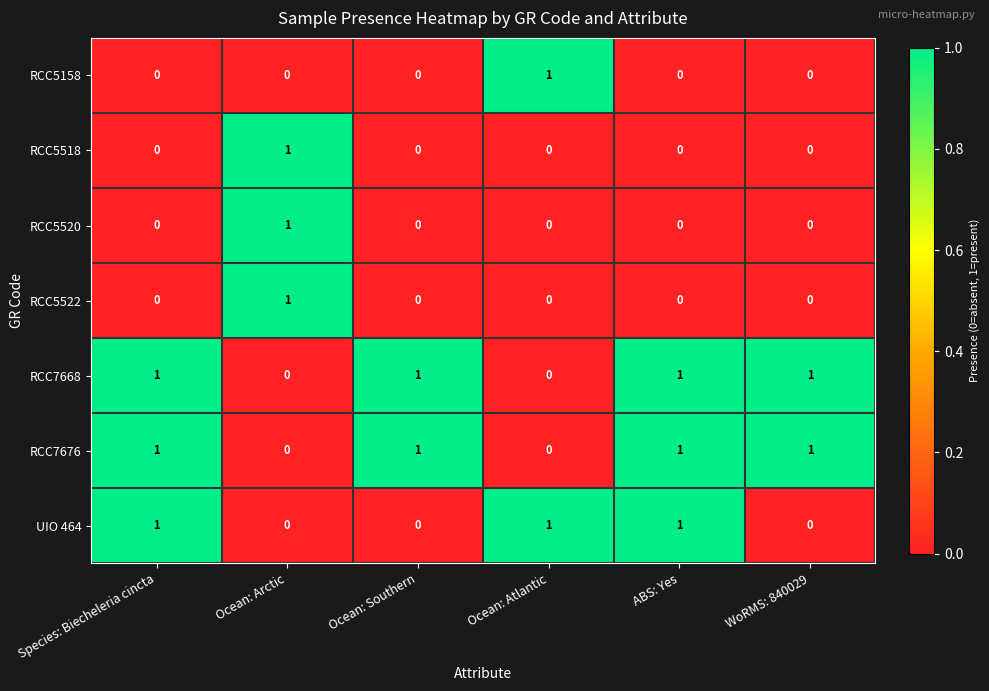

The value of RCC5520 at WoRMS: 840029 is 0. True or false?

True